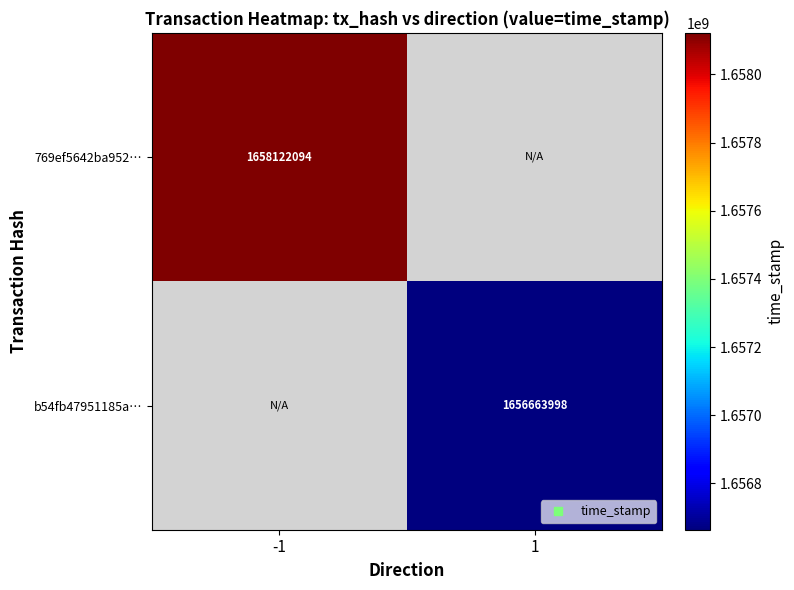

At which category does the chart reach its minimum across all series?

1